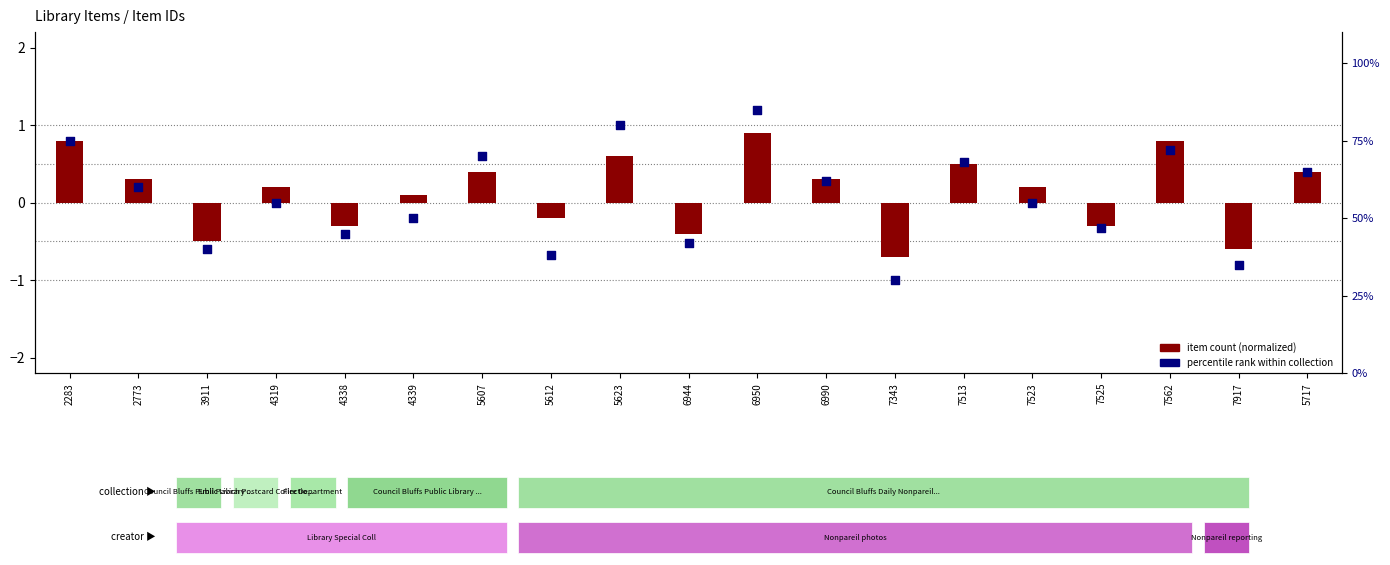

At which category is the sum across all series the highest?

6950